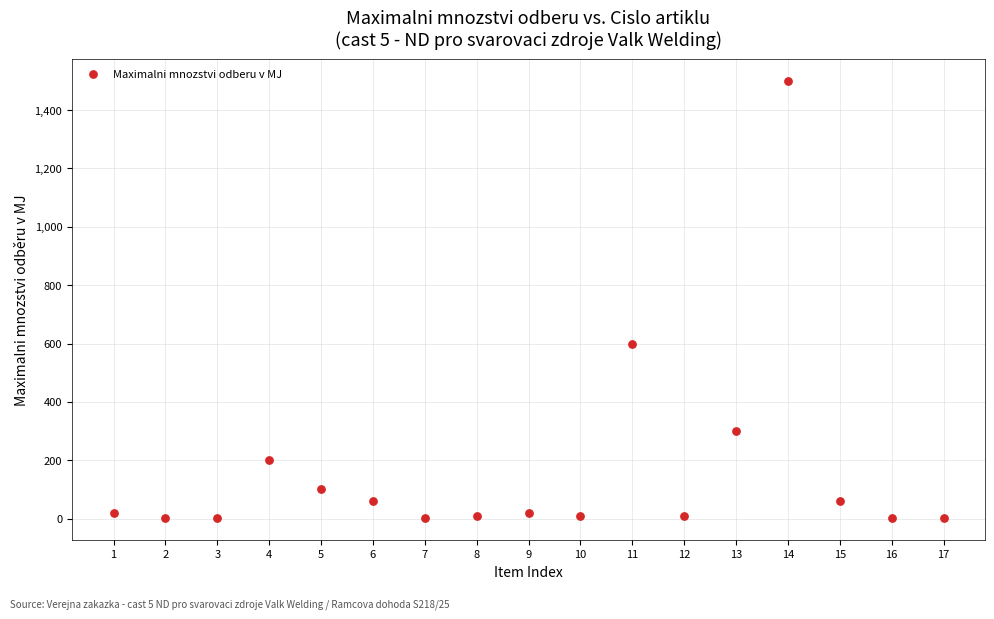

What Y value in the scatter plot is closest to 750?

600